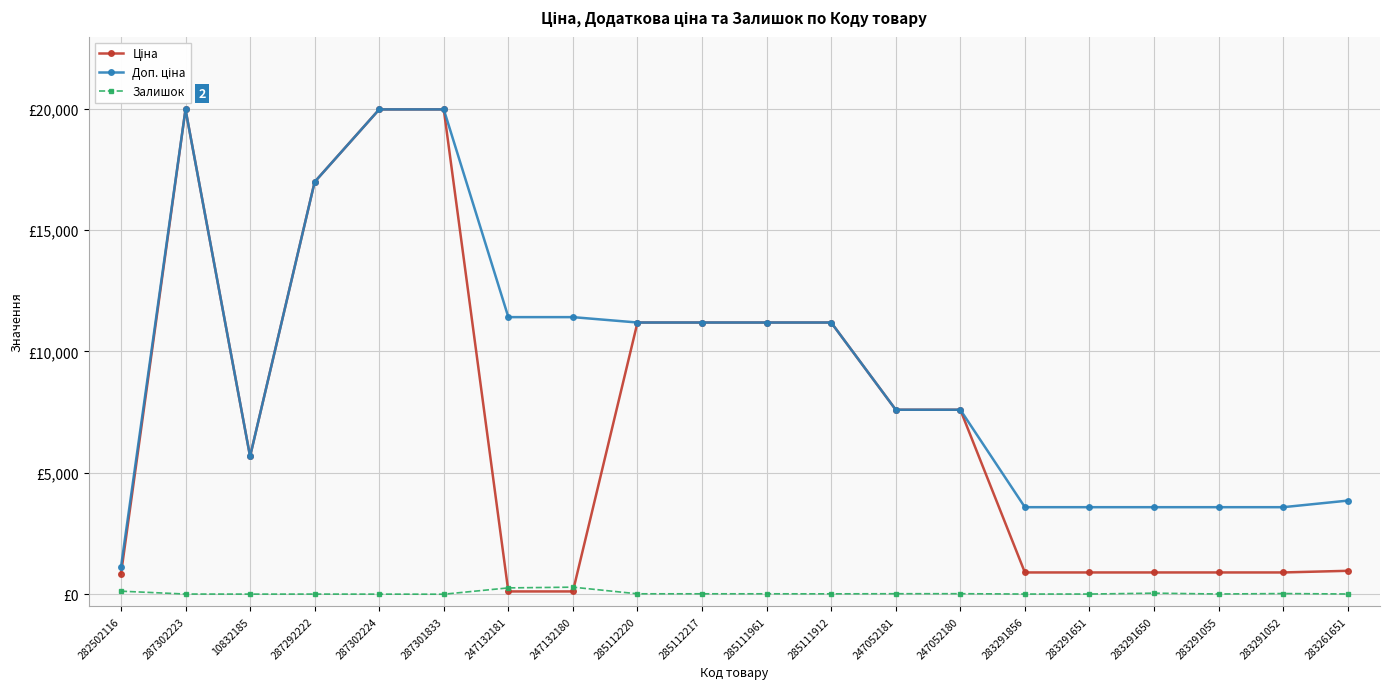

How many categories are shown in the chart?

20